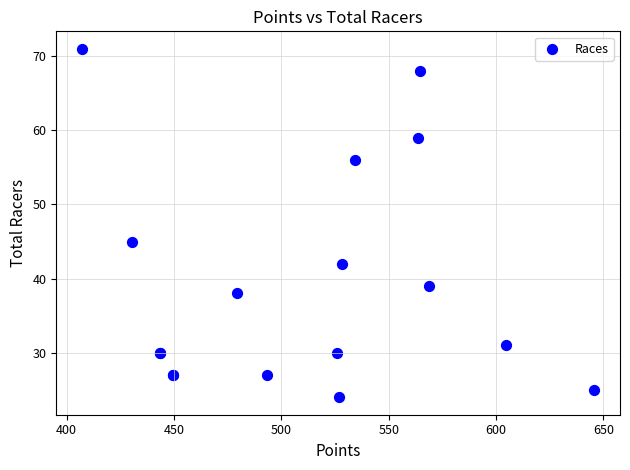

What Y value in the scatter plot is closest to 47?

45